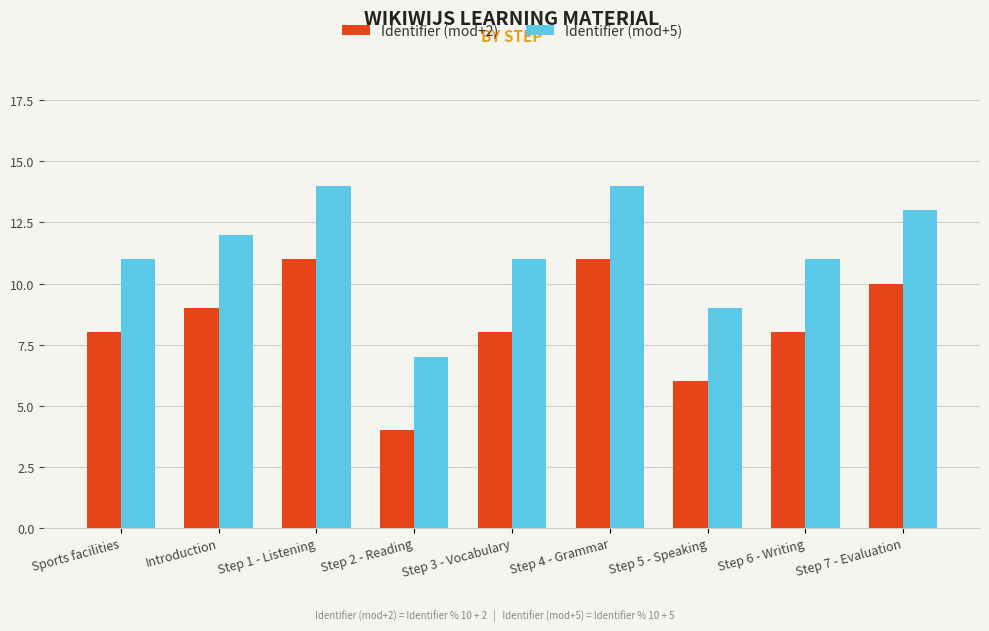

What value does the Identifier (mod+2) series have at Step 7 - Evaluation?

10